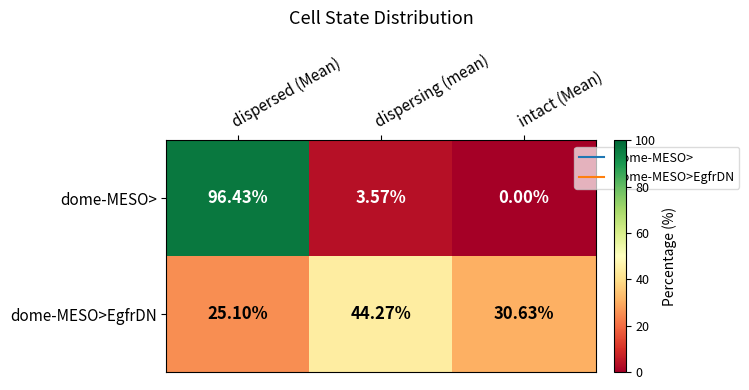

Where is dome-MESO> nearest to the value 48?

dispersing (mean)